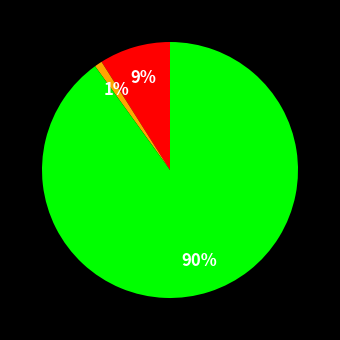

Is there a majority slice in this chart?

Yes